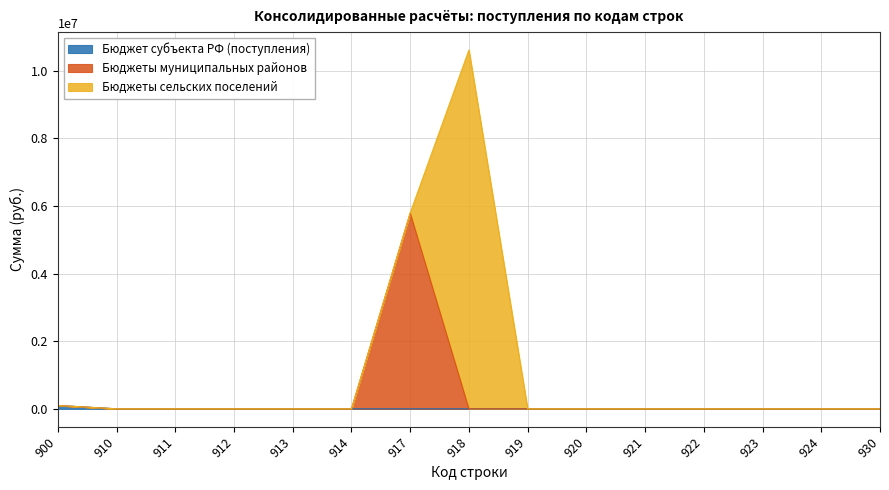

Which label corresponds to the smallest value in the chart?

910